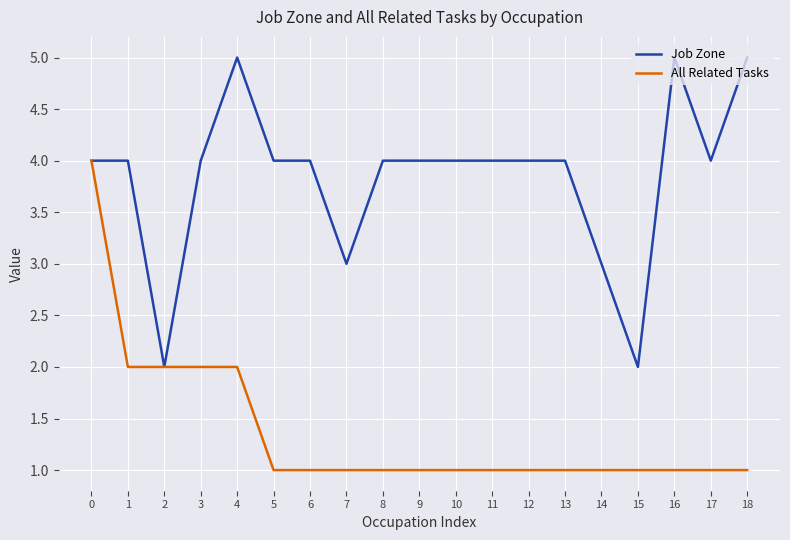

Which series has the largest total across all categories?

Job Zone